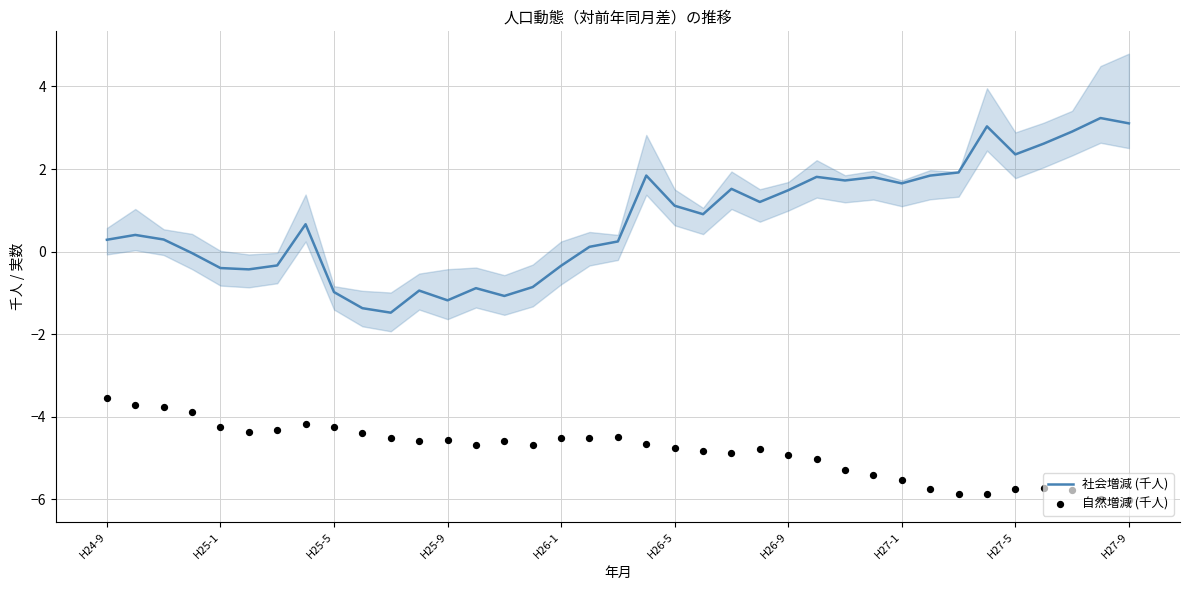

What are all the series names shown in the legend?

社会増減 (千人), 自然増減 (千人)